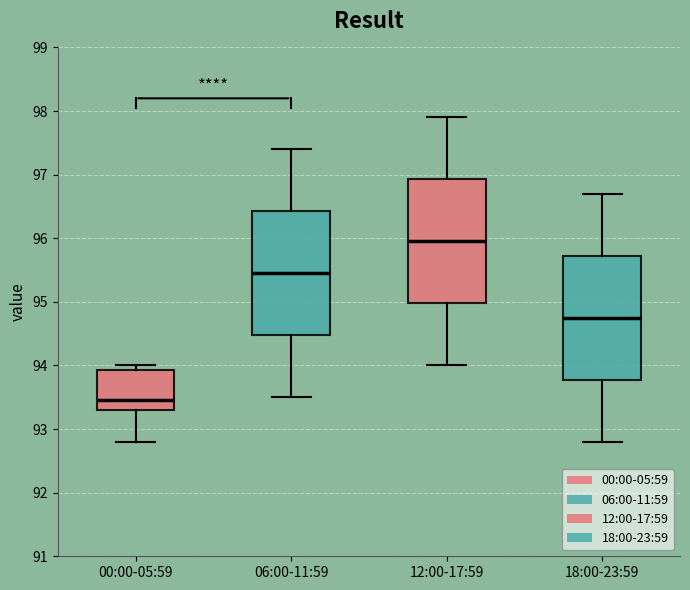

Where does the upper whisker of the box for 18:00-23:59 end on the y-axis? The values are not printed on the chart, so give them approximately, as read against the axis.

96.7